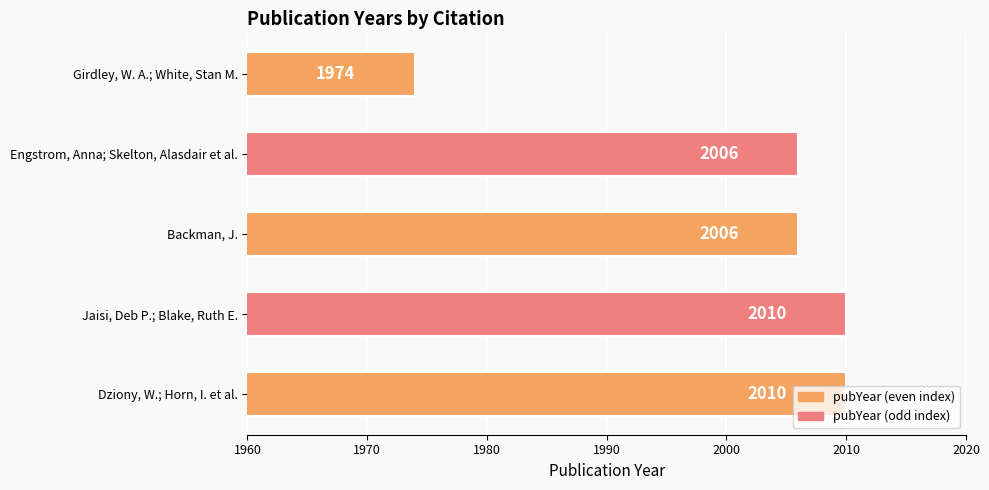

What is the minimum value shown in the chart?

1974